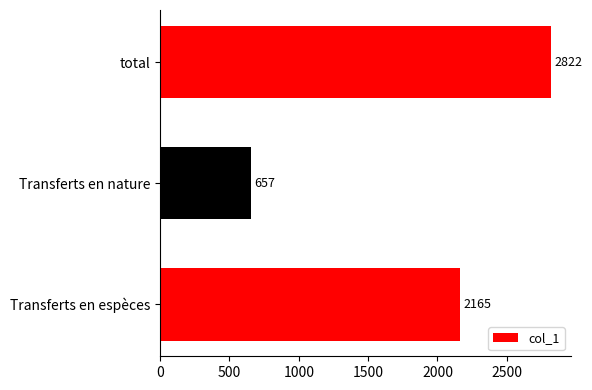

List the labels in order of value, smallest first.

Transferts en nature, Transferts en espèces, total